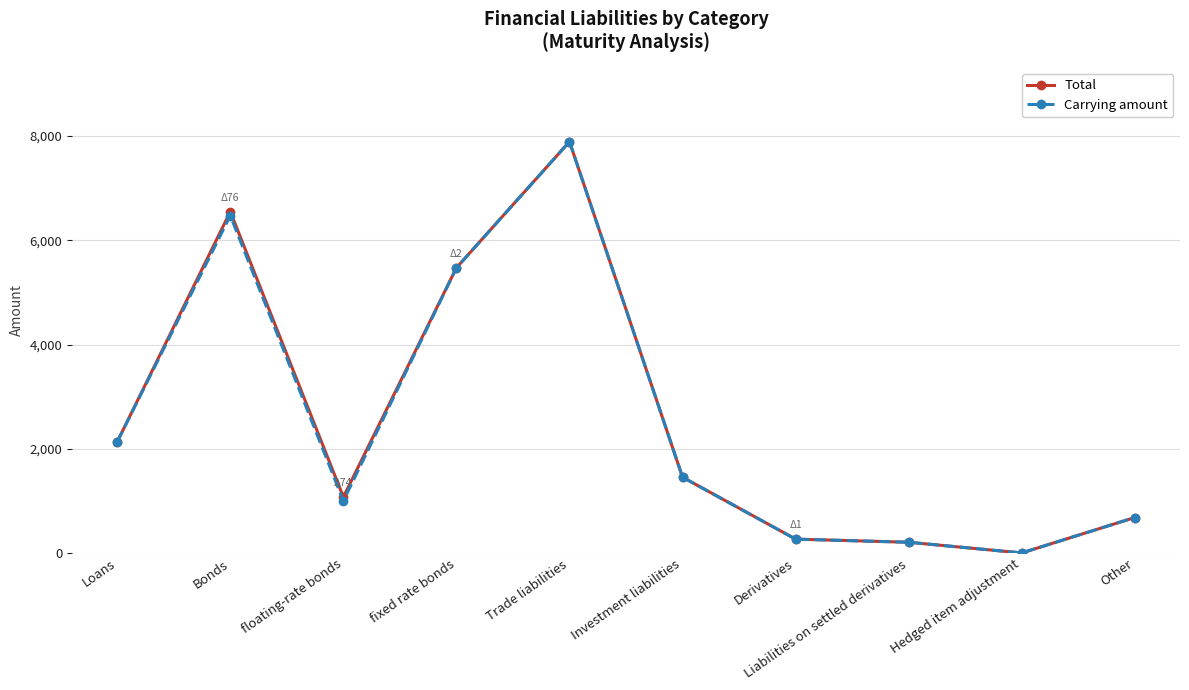

What is the total value across all series at Investment liabilities?

2912